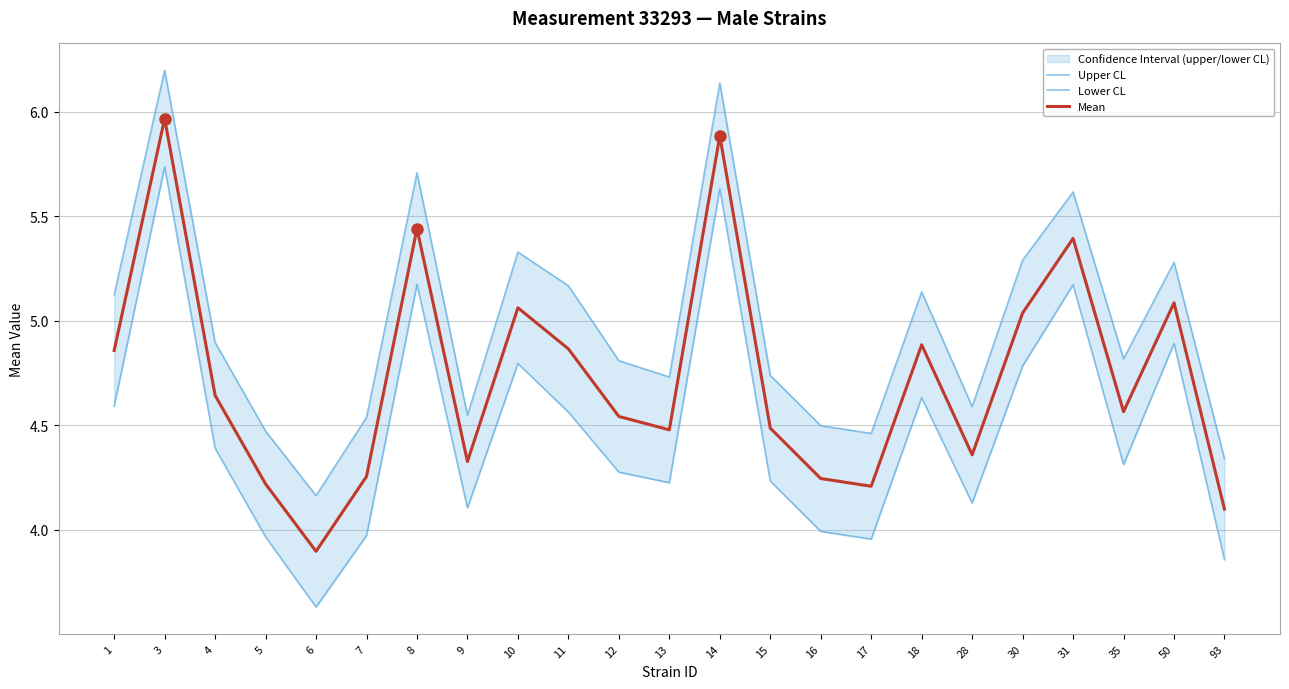

List the series in order of their peak value, highest first.

Upper CL, Mean, Lower CL